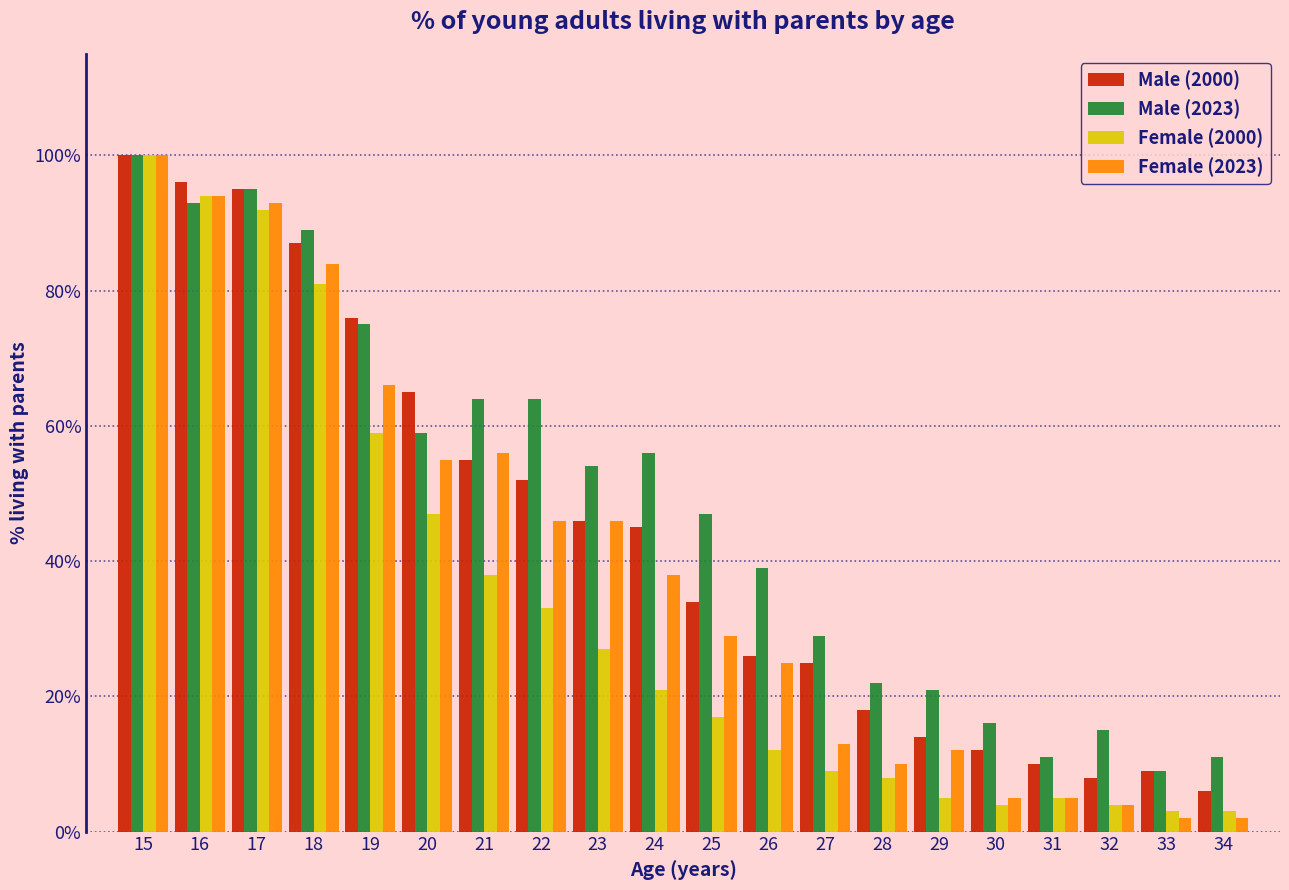

Rank the series by their average value, from lowest to highest.

Female (2000), Female (2023), Male (2000), Male (2023)